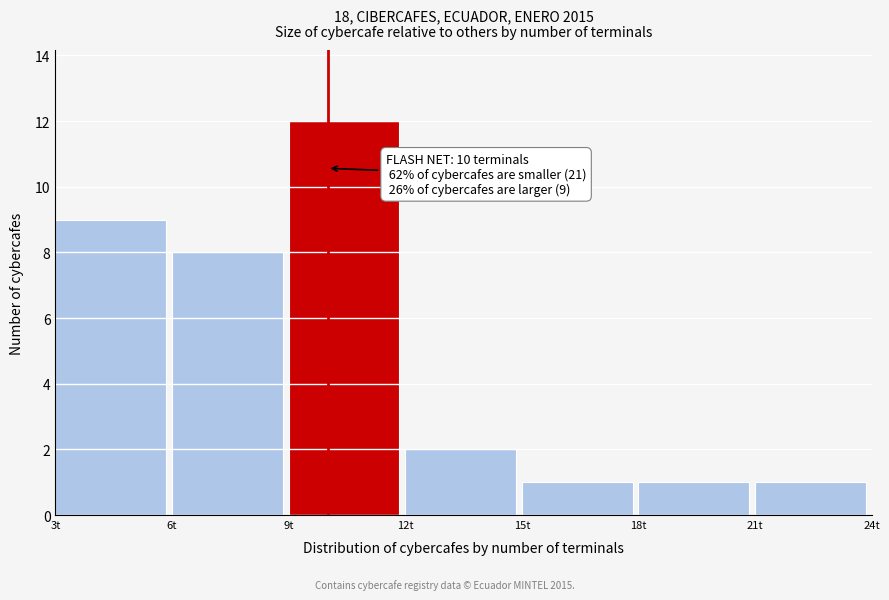

Over which range of the x-axis is the bar tallest?

9 to 12